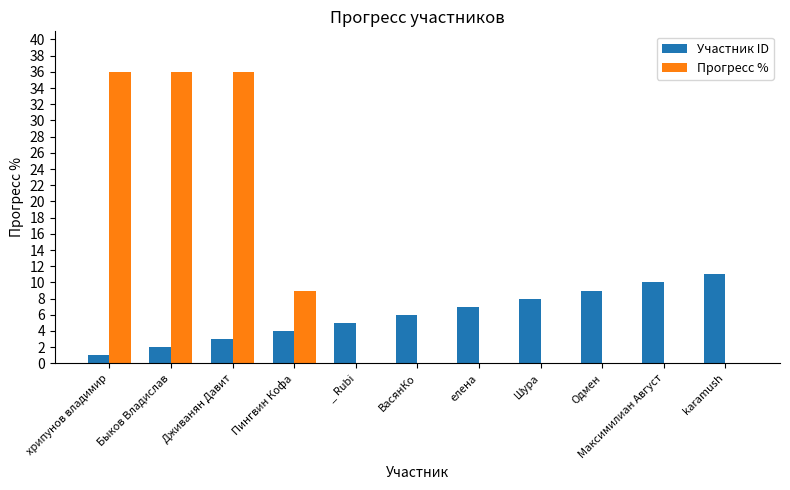

Count the number of data series in this chart.

2